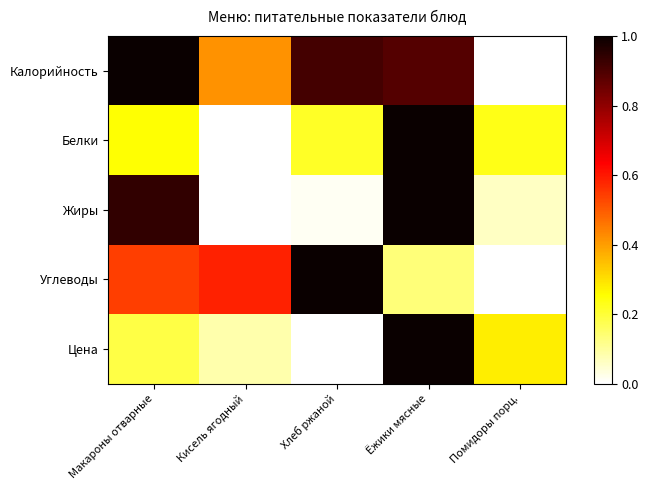

Which series changed the most between Кисель ягодный and Хлеб ржаной?

Калорийность